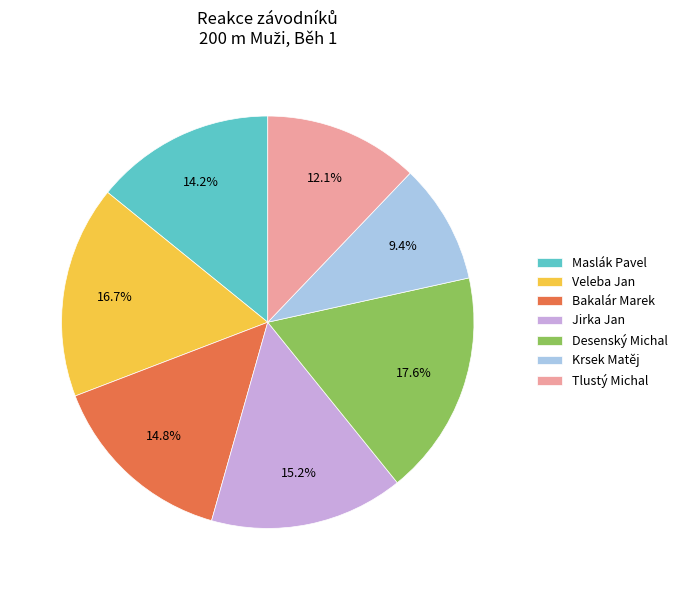

True or false: Desenský Michal accounts for 11% of the total.

False